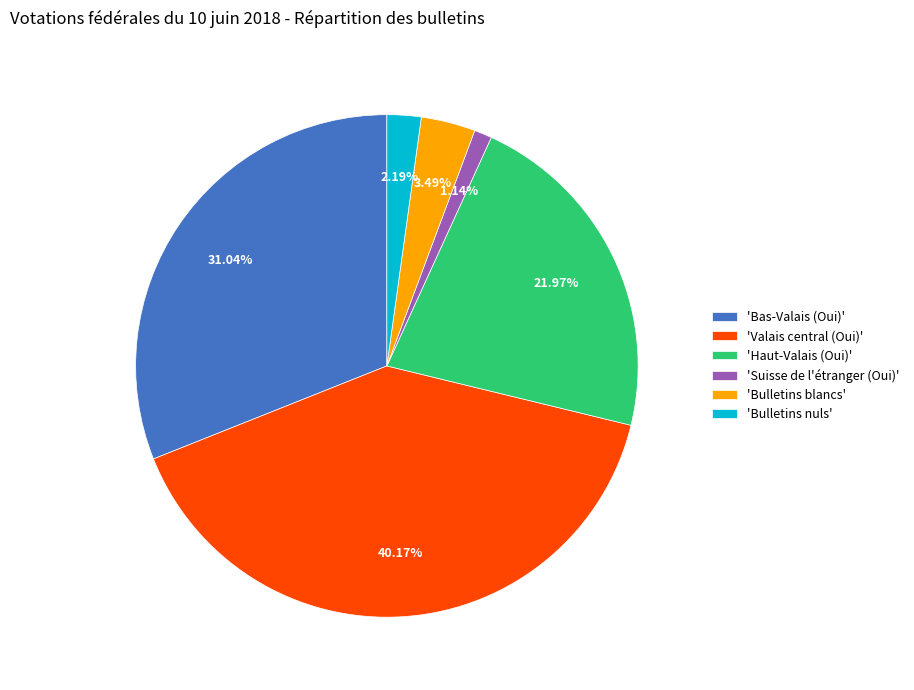

Between 'Bas-Valais (Oui)' and 'Valais central (Oui)', which is larger?

'Valais central (Oui)'